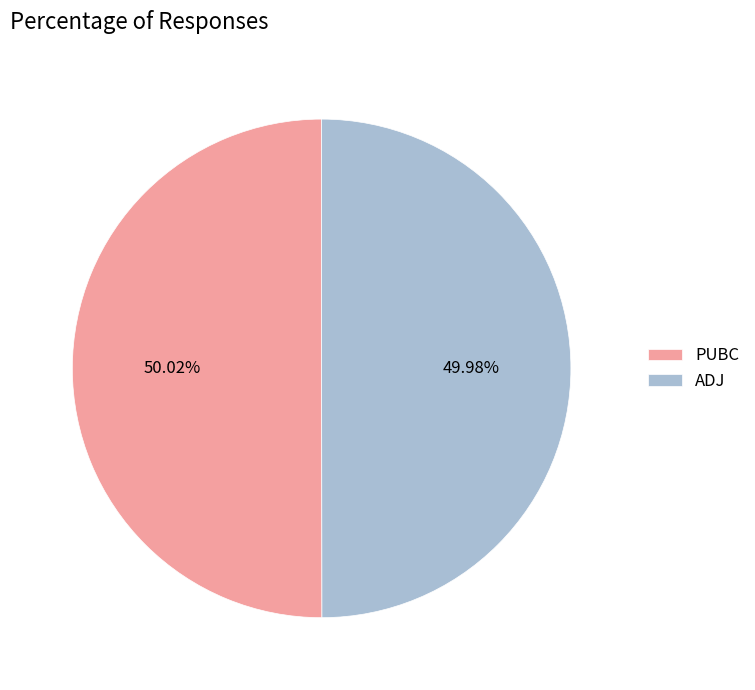

To the nearest percent, what percentage of the pie is ADJ?

50%